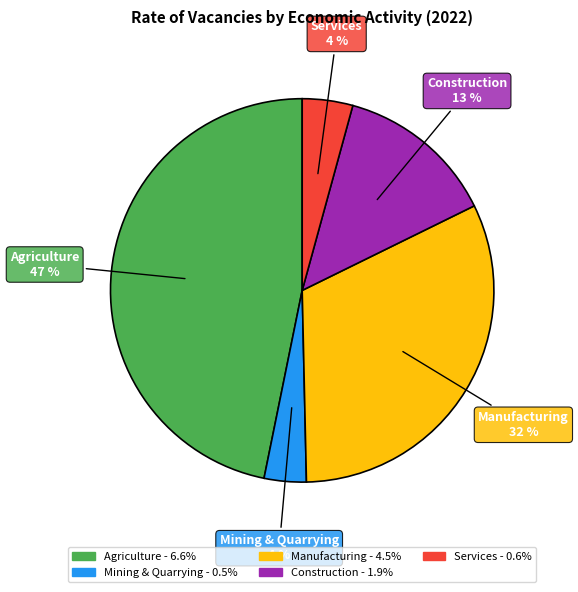

The Mining & Quarrying slice represents 4% of the pie. True or false?

True